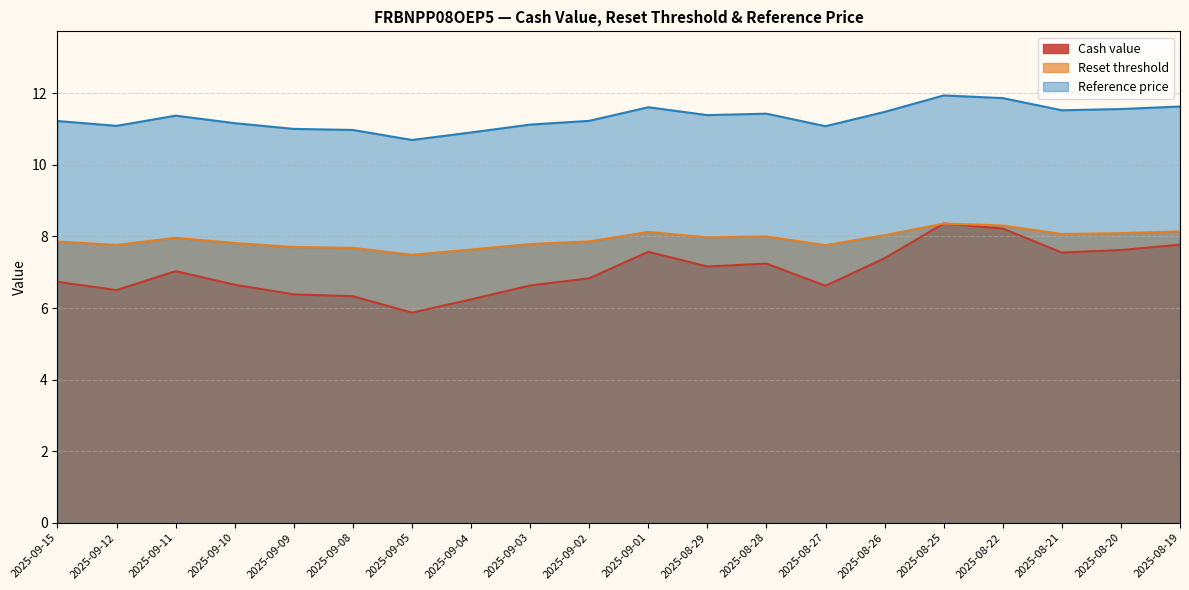

Is it true that Cash value equals 5.4 at 2025-08-25?

False